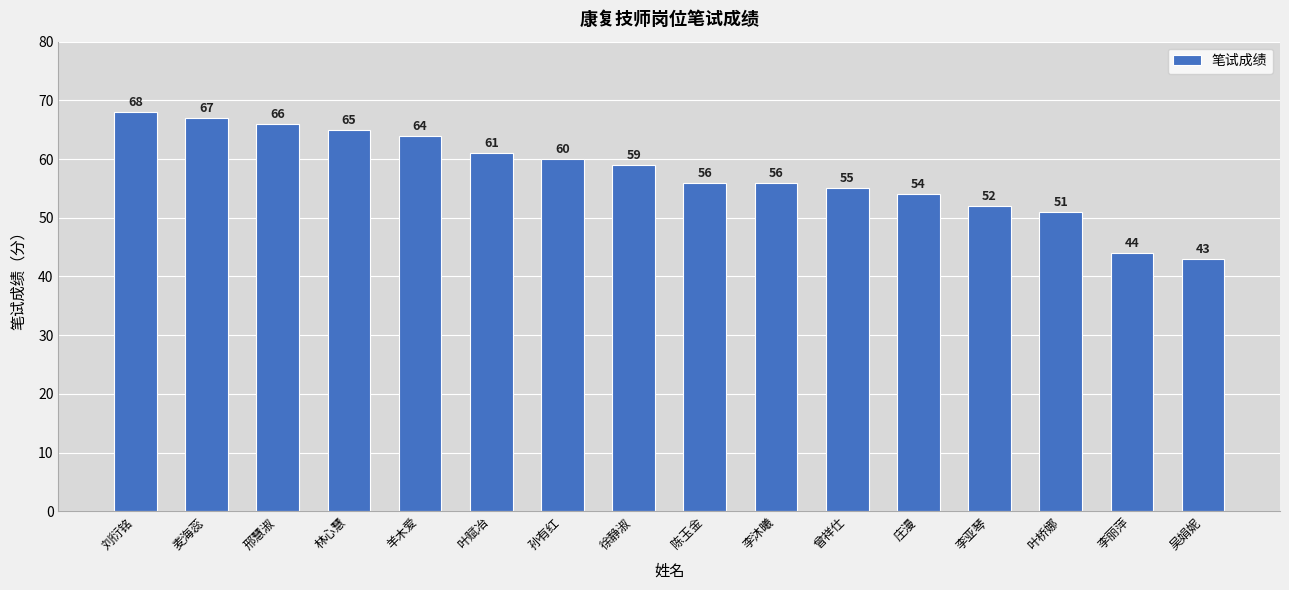

What is the value of the 3rd bar from the left?

66